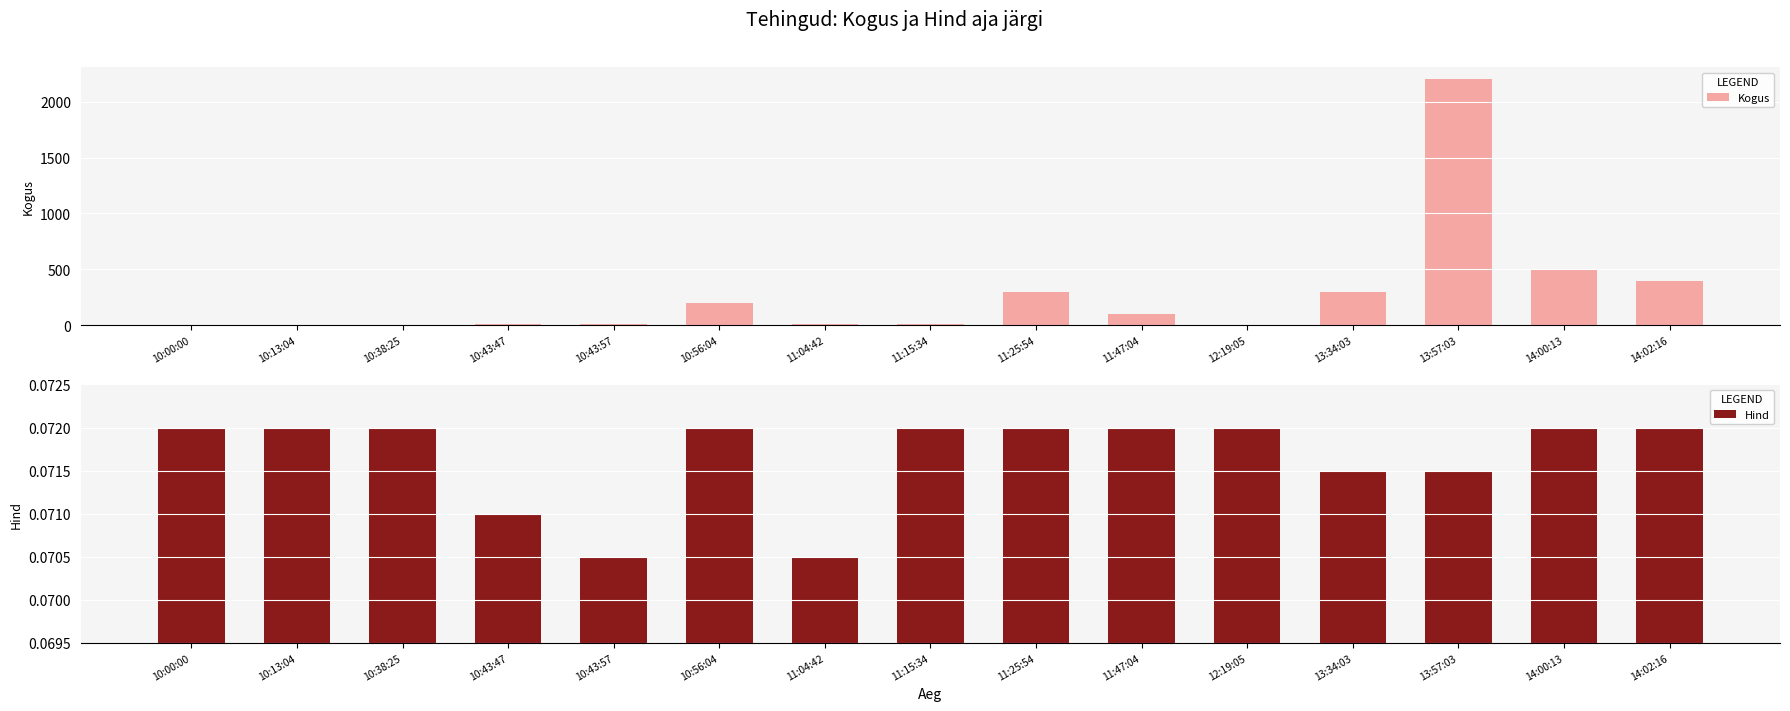

At which category is the sum across all series the highest?

13:57:03